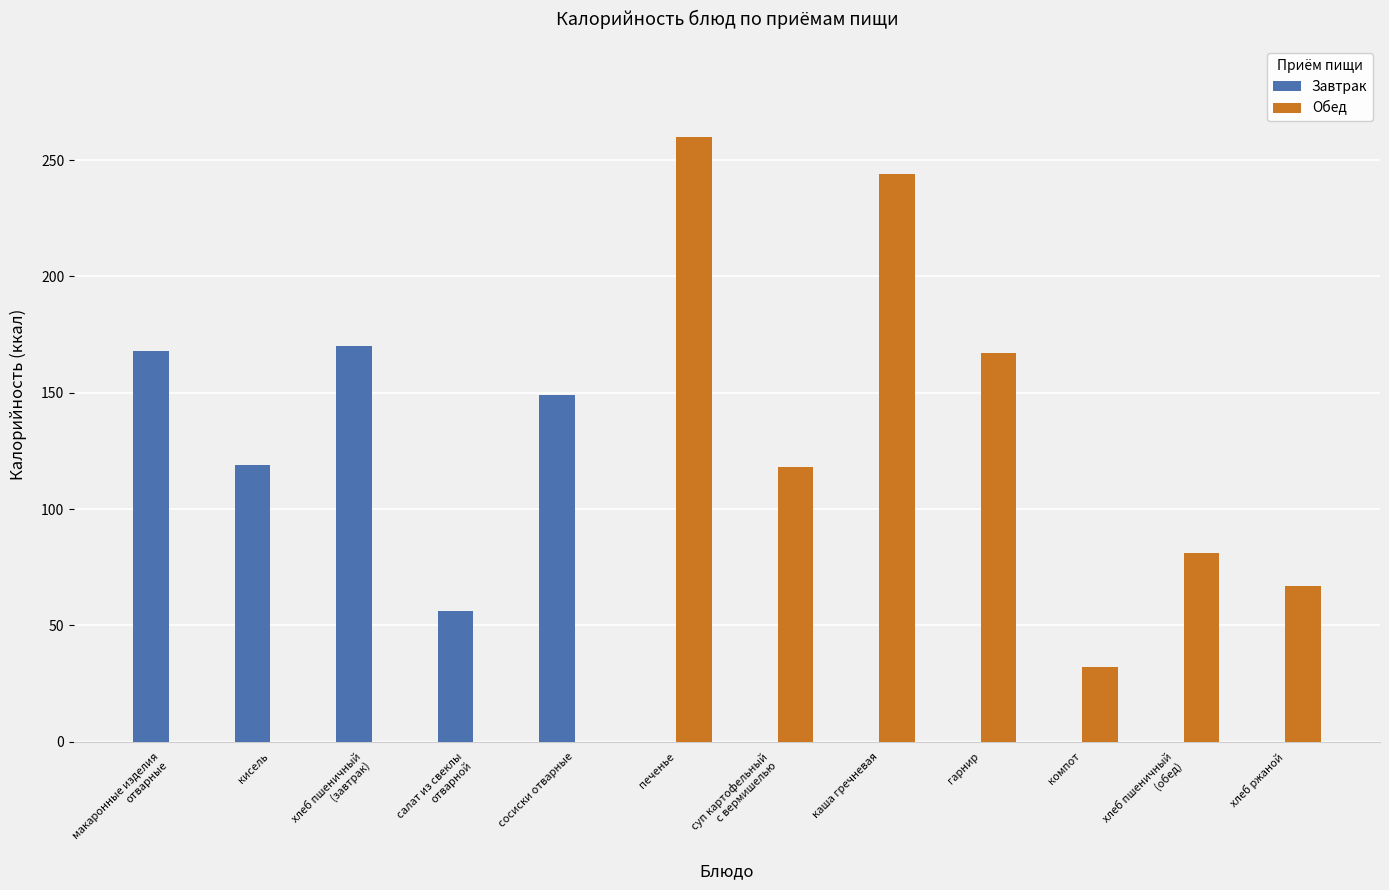

True or false: Обед has a value of 26 at хлеб пшеничный
(обед).

False